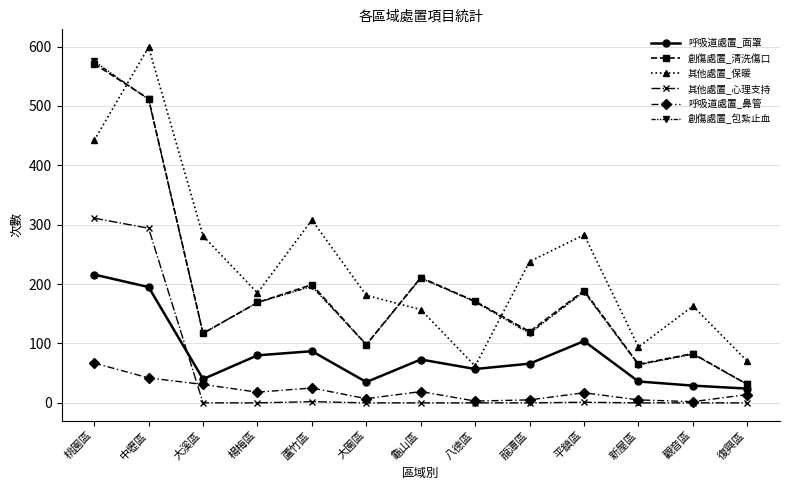

What is the difference between the highest and lowest values at 平鎮區?

282